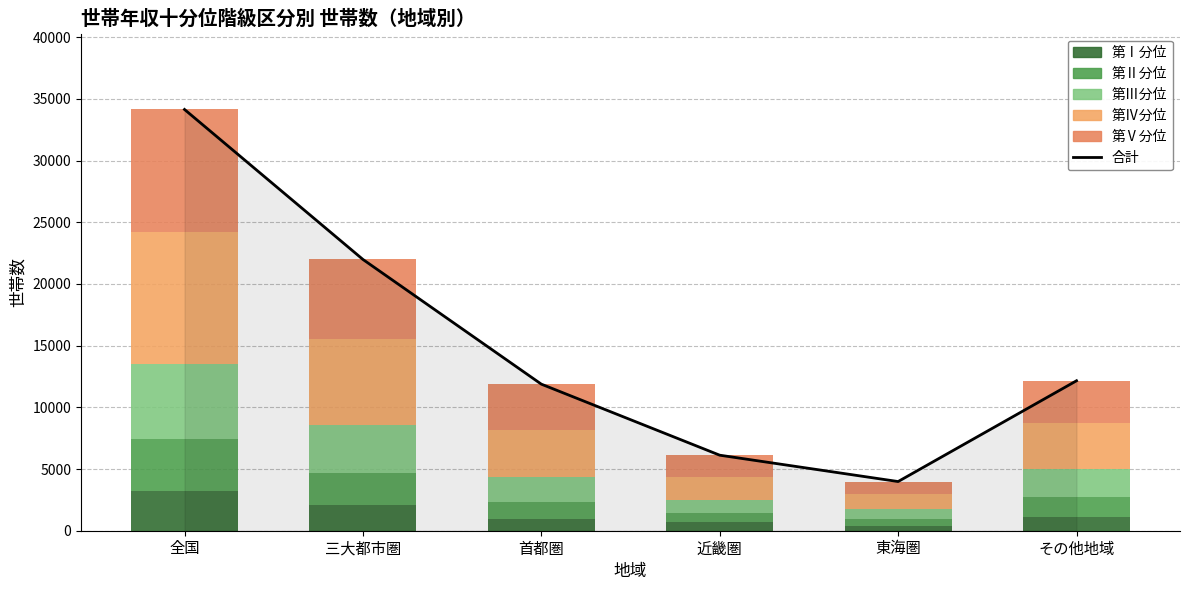

How many data points in 第Ⅰ分位 are less than 1120?

3